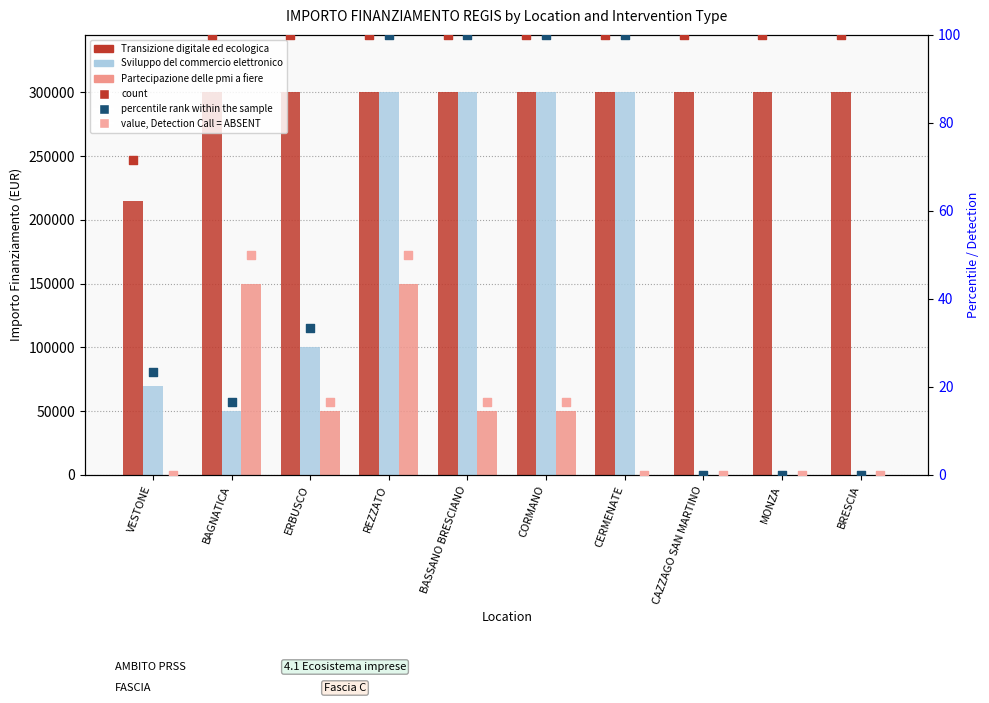

At which category is the sum across all series the highest?

REZZATO